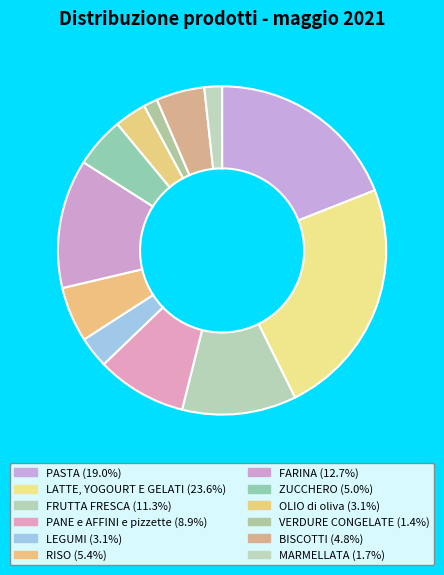

True or false: MARMELLATA accounts for 1% of the total.

False